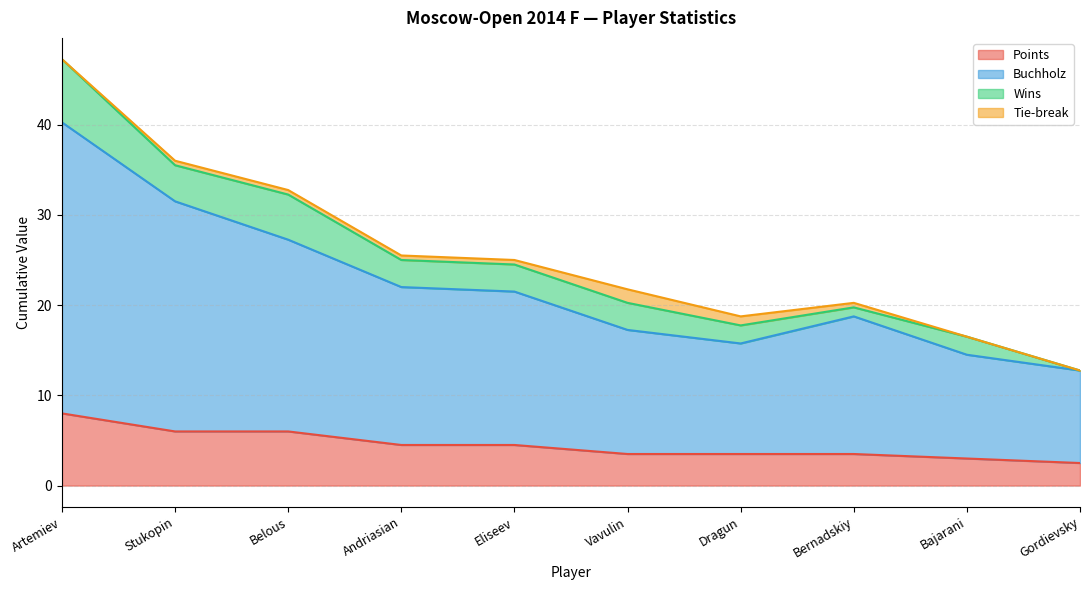

What is the label of the 7th point from the left?

Dragun